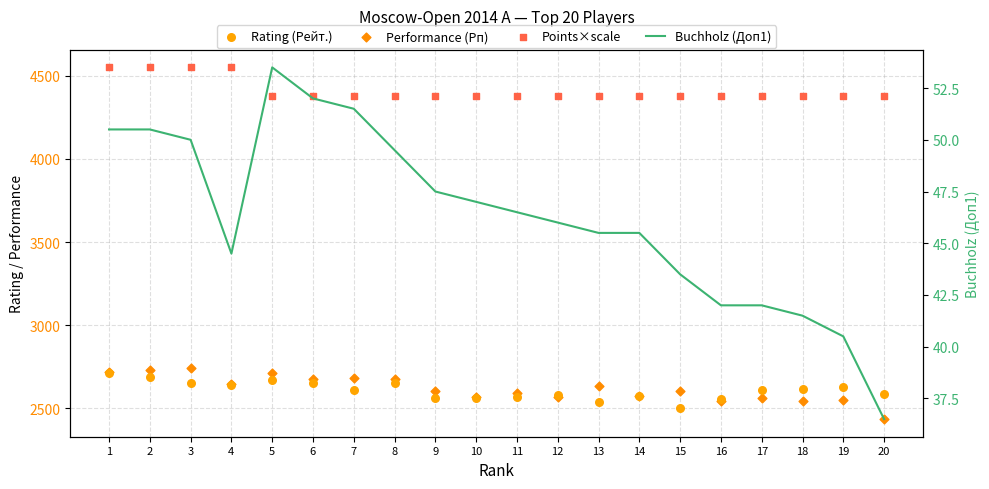

What are all the series names shown in the legend?

Rating (Рейт.), Performance (Рп), Points×scale, Buchholz (Доп1)